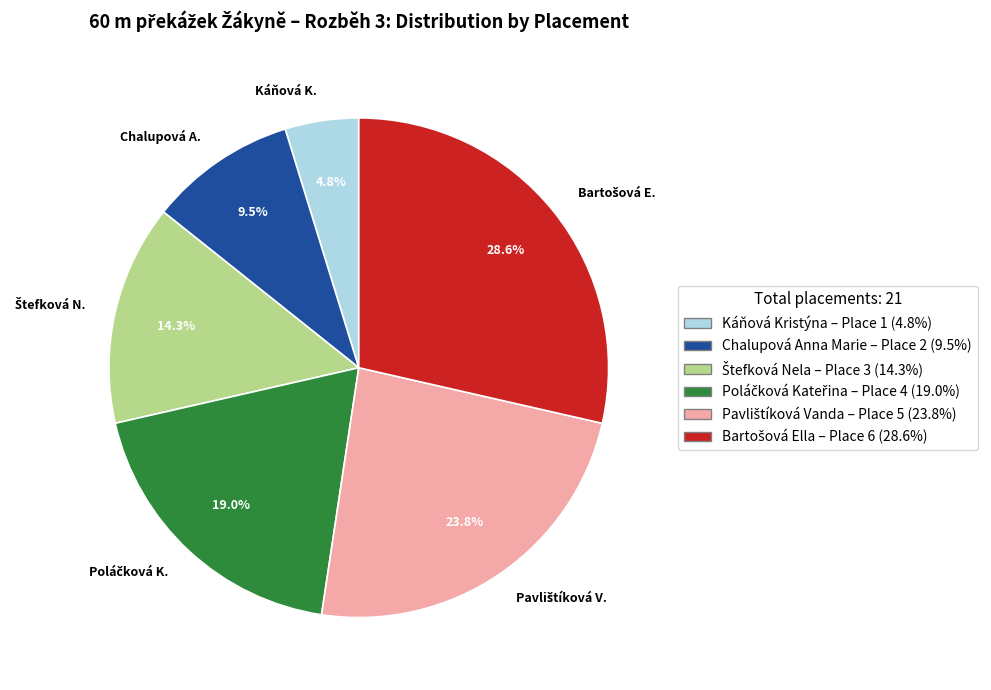

What portion of the pie excludes Chalupová A.?

90.5%